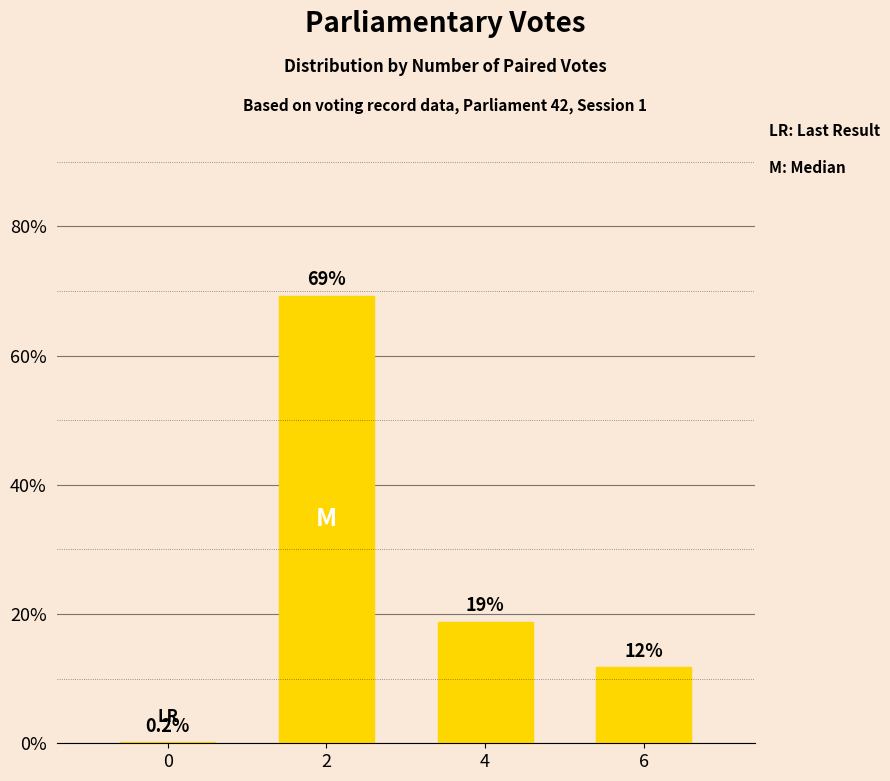

Which label corresponds to the largest value in the chart?

2